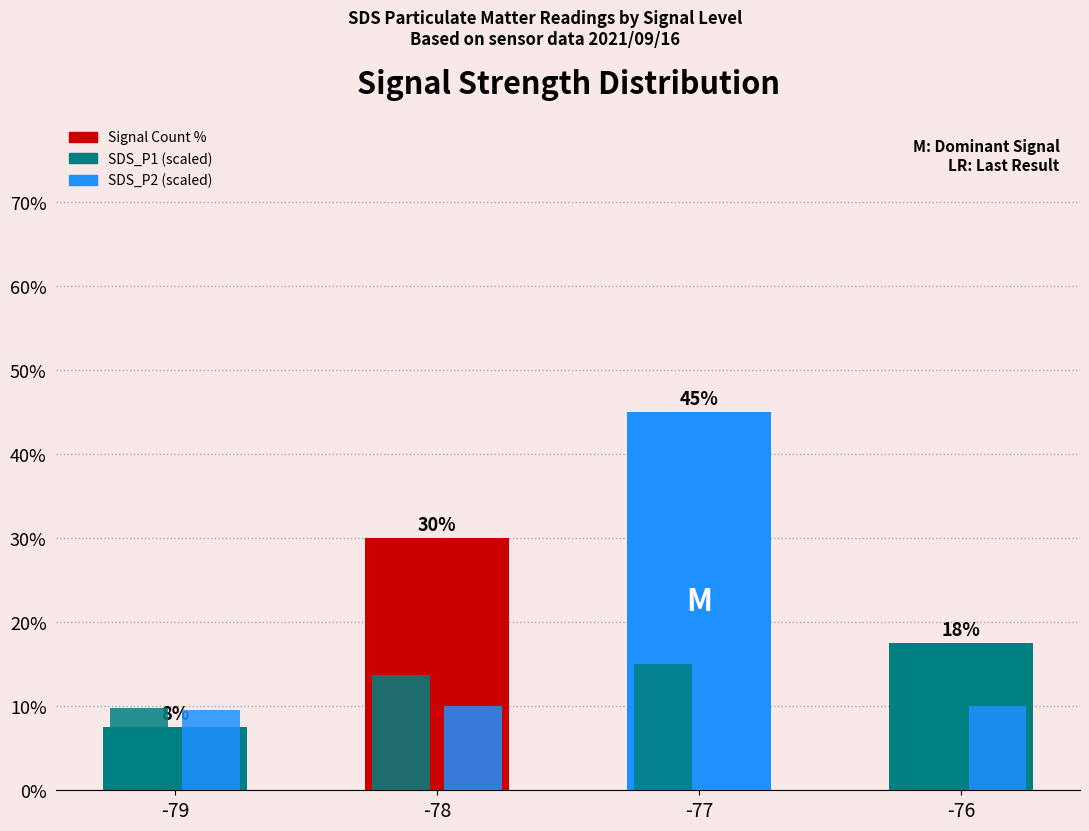

Between -79 and -77, which is larger?

-77